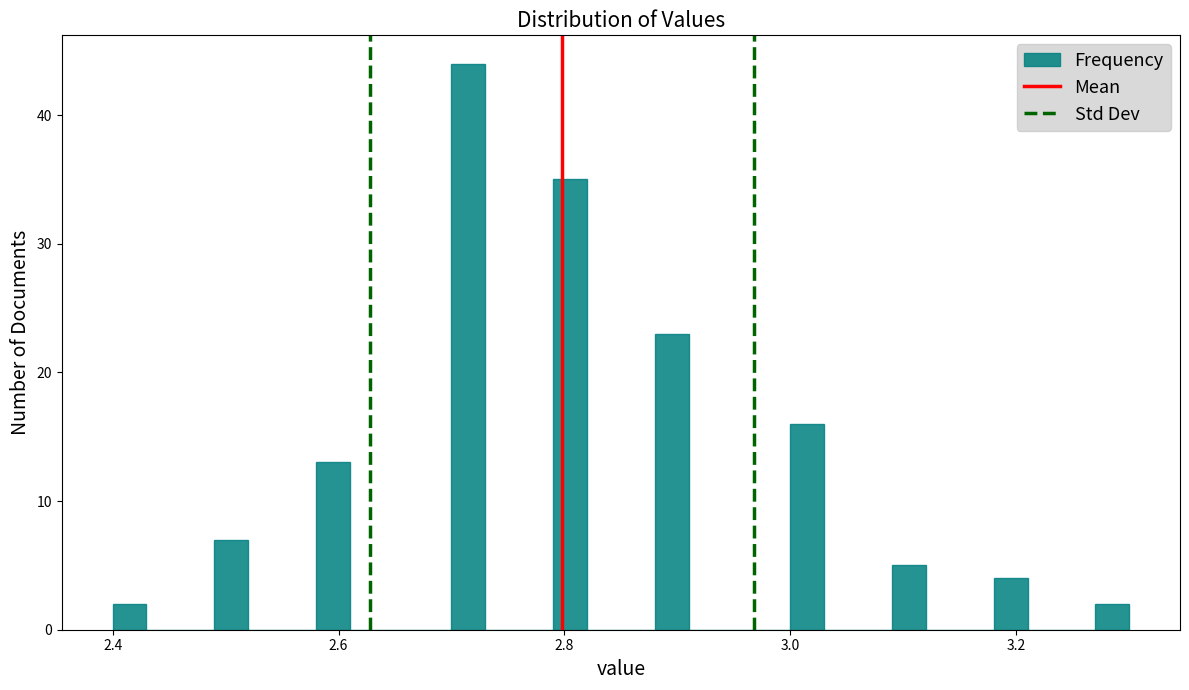

Around what value on the x-axis is the tallest bar? Give the approximate position of its centre, as read against the axis.

2.72